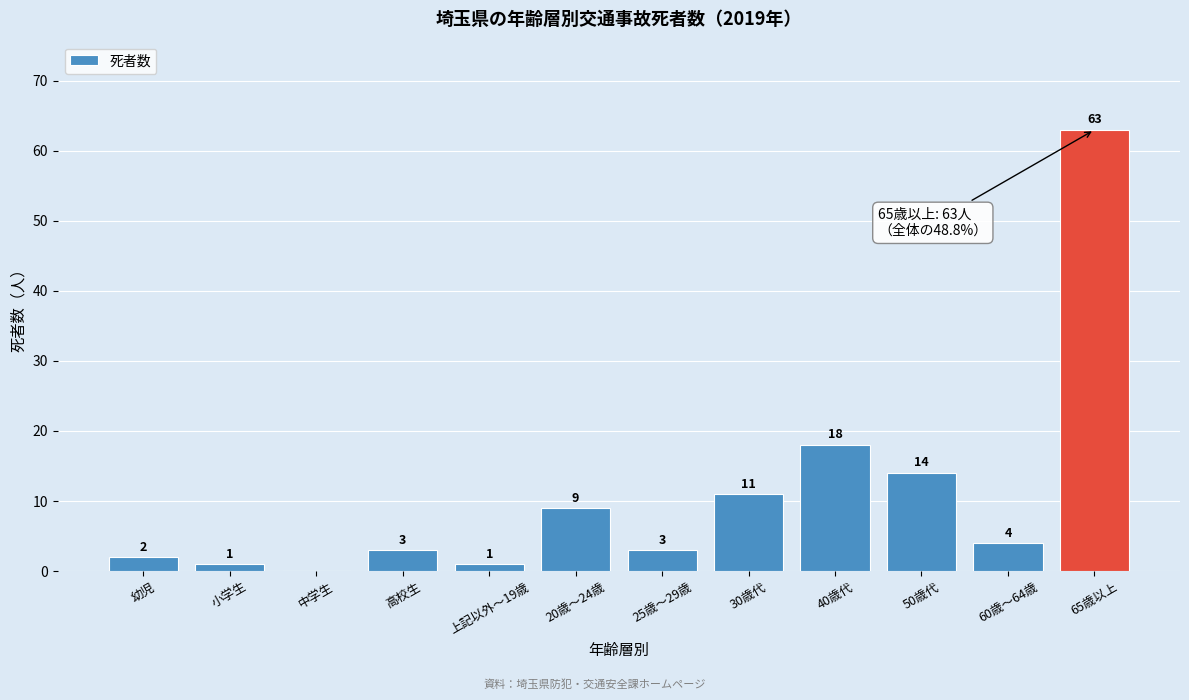

Reading left to right, transcribe all the data shown in this chart.

幼児=2	小学生=1	中学生=0	高校生=3	上記以外～19歳=1	20歳～24歳=9	25歳～29歳=3	30歳代=11	40歳代=18	50歳代=14	60歳～64歳=4	65歳以上=63